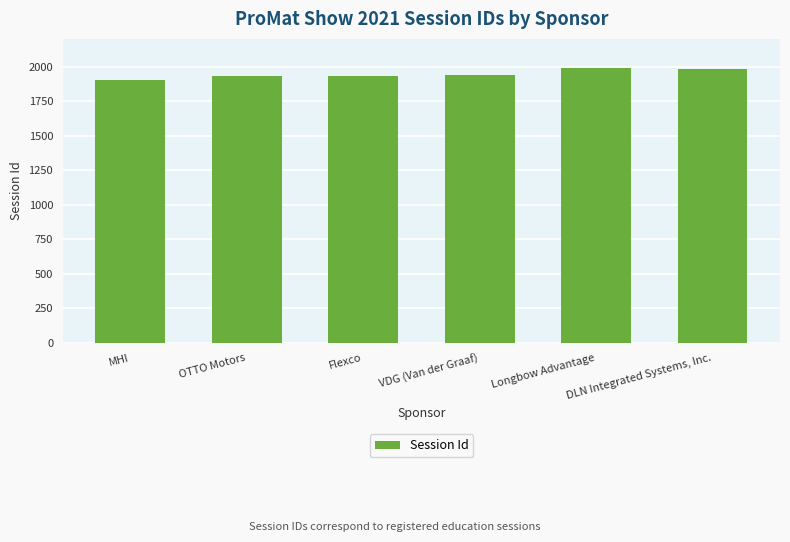

What is the ratio of the value at MHI to the value at OTTO Motors?

1.0